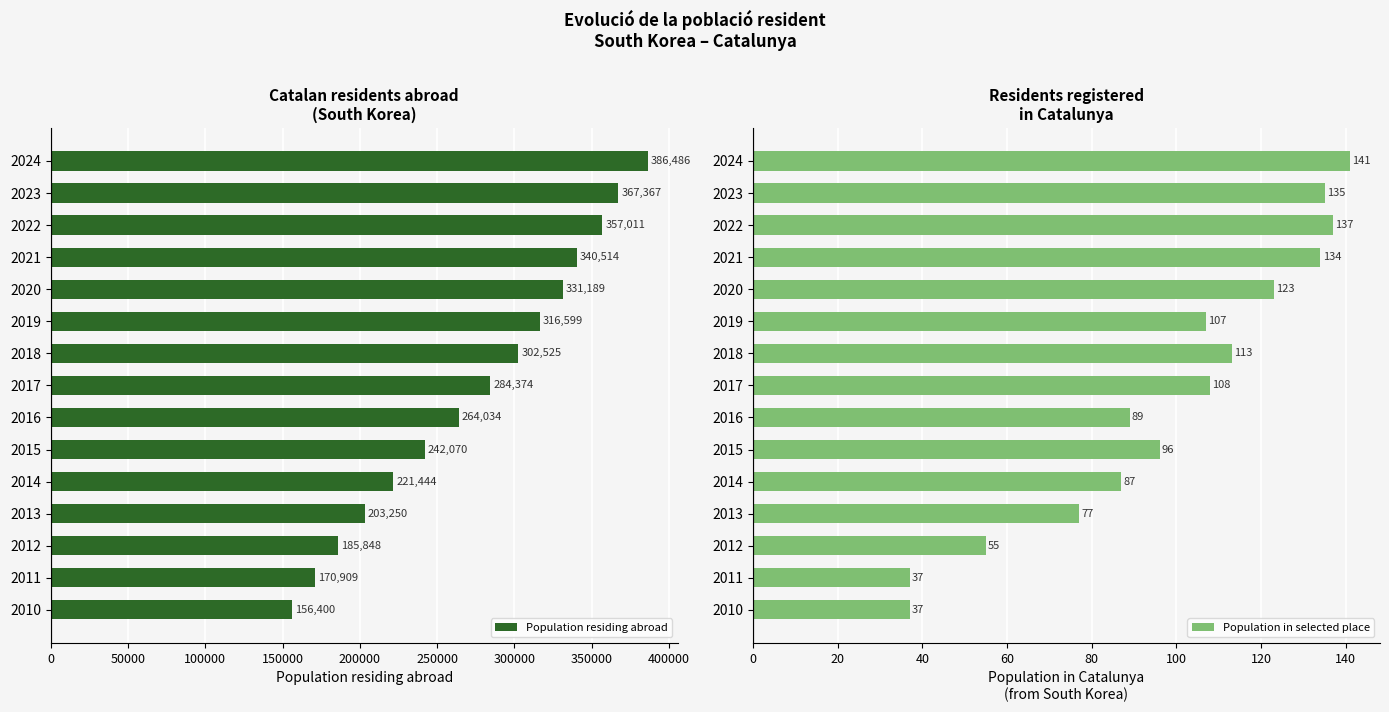

What is the maximum value for Population residing abroad?

386486